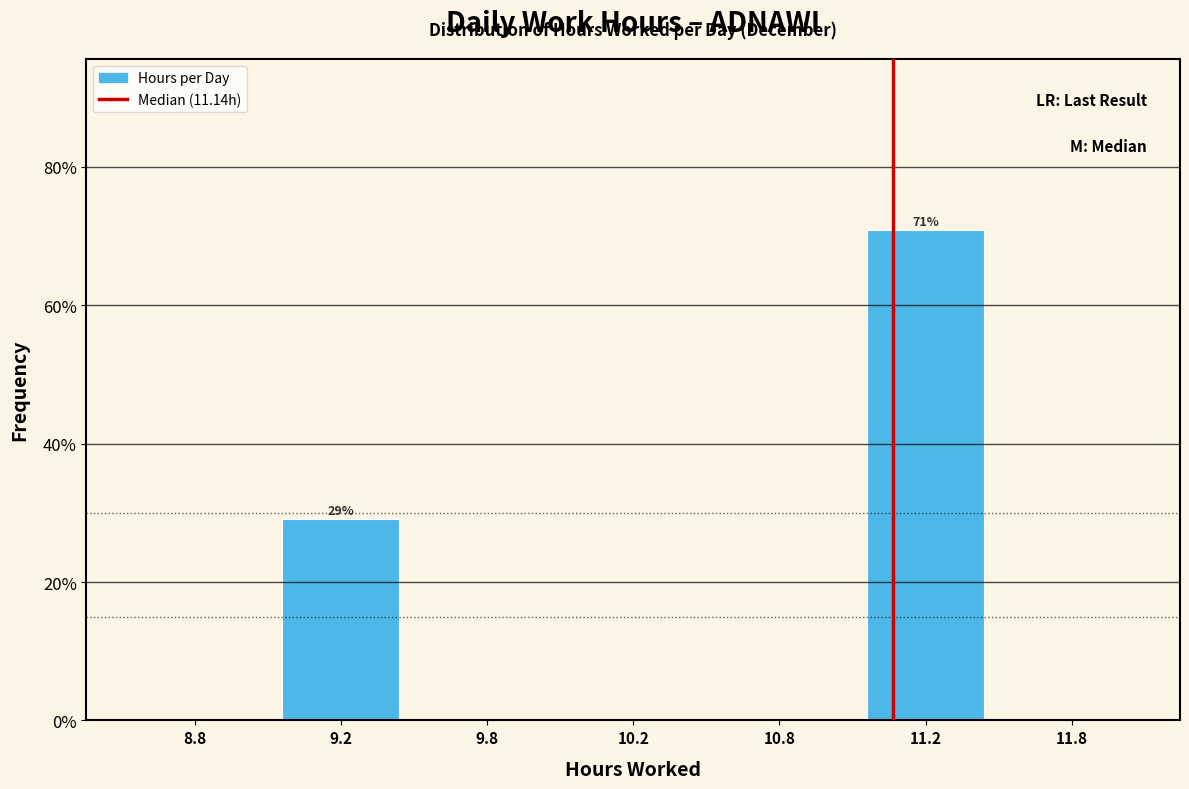

Reading left to right, transcribe all the data shown in this chart.

8.8=0.0	9.2=29.2	9.8=0.0	10.2=0.0	10.8=0.0	11.2=70.8	11.8=0.0